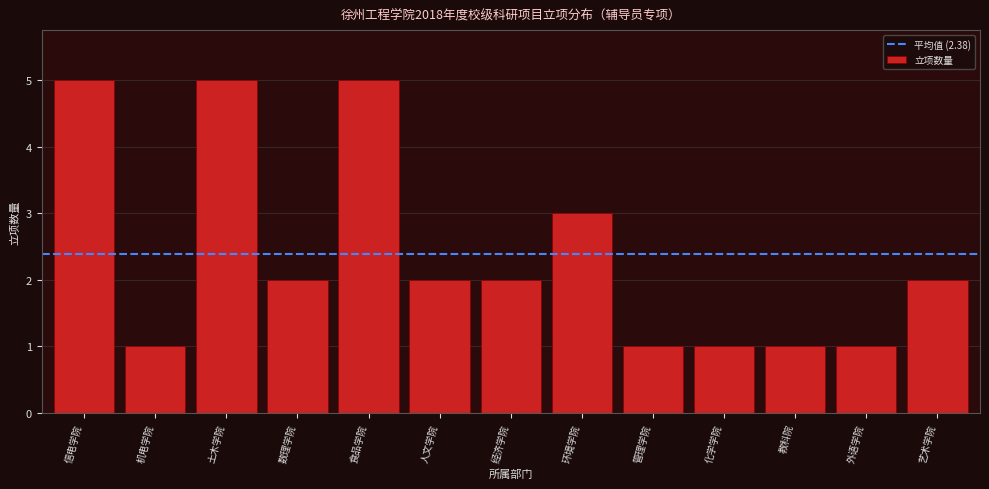

Reading left to right, list all the values displayed in this chart.

信电学院=5	机电学院=1	土木学院=5	数理学院=2	食品学院=5	人文学院=2	经济学院=2	环境学院=3	管理学院=1	化学学院=1	教科院=1	外语学院=1	艺术学院=2